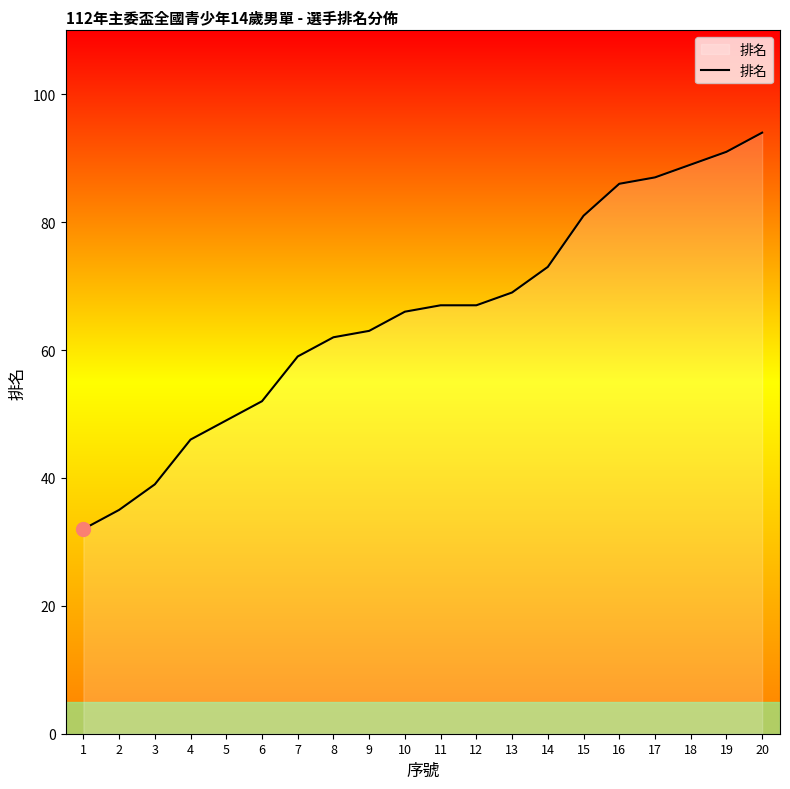

Which label corresponds to the smallest value in the chart?

1